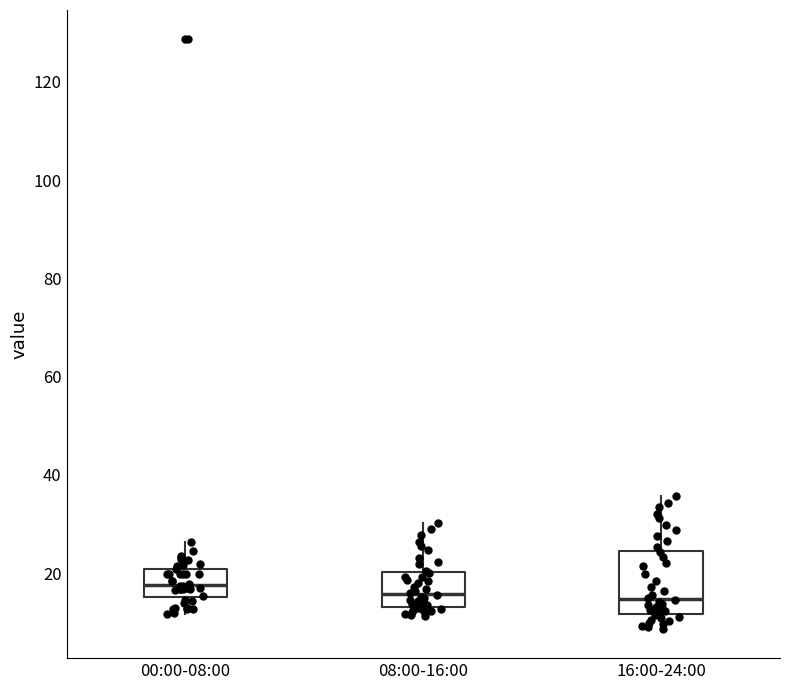

Reading left to right, read every box against the y-axis: the position of its median line, the range the box covers, and the ends of its whiskers. The values are not printed on the chart, so give them approximately, as read against the axis.

00:00-08:00: median 18, box 16 to 20, whiskers 12 to 26
08:00-16:00: median 16, box 14 to 20, whiskers 12 to 30
16:00-24:00: median 14, box 12 to 24, whiskers 8 to 36